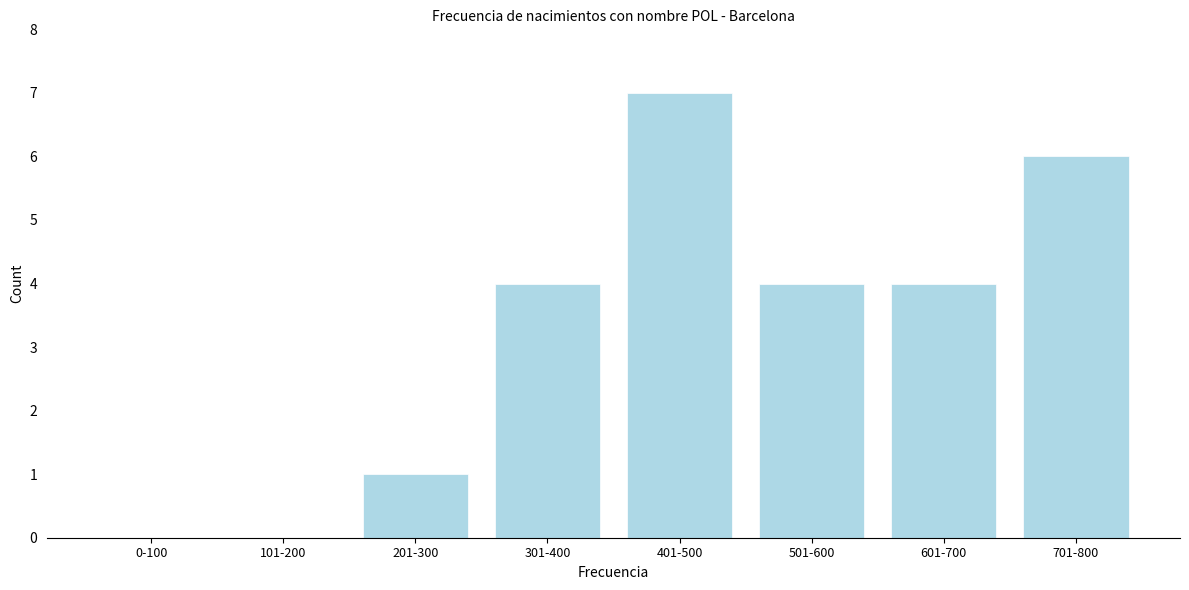

Reading left to right, extract all data points from this chart.

0-100=0	101-200=0	201-300=1	301-400=4	401-500=7	501-600=4	601-700=4	701-800=6